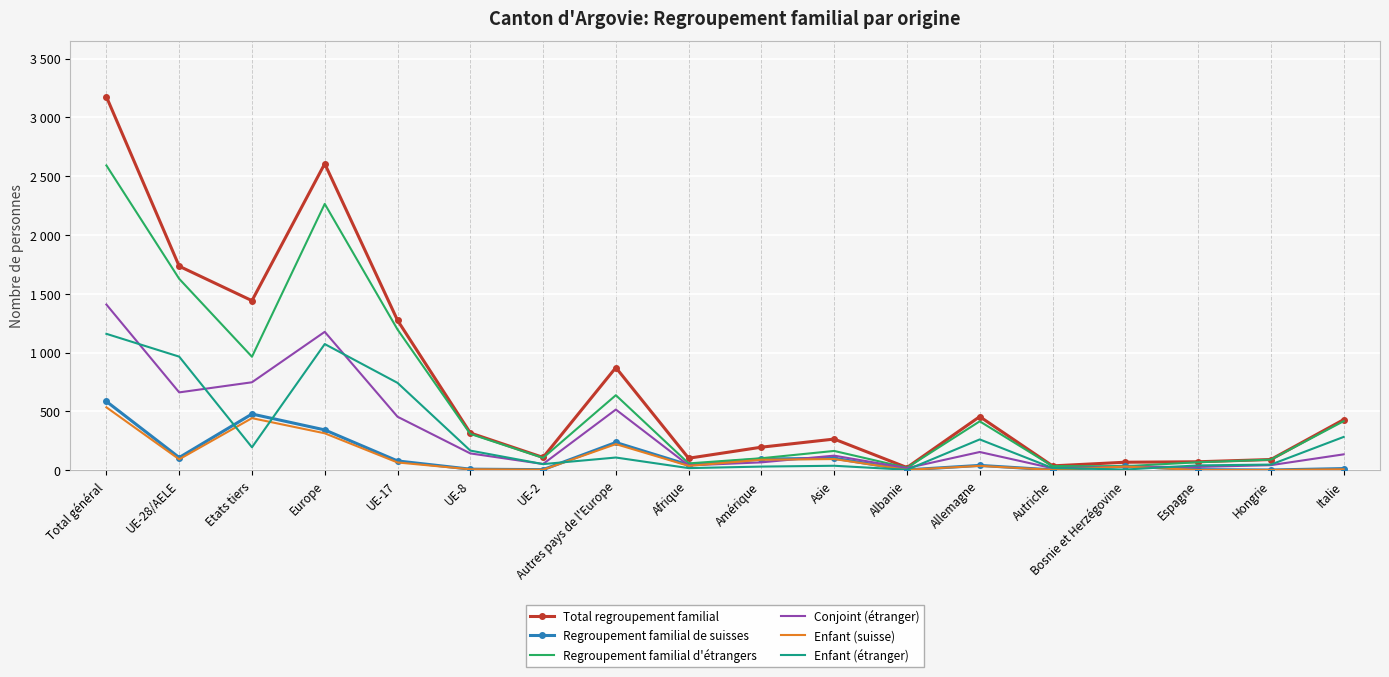

What position from the right is Etats tiers?

16